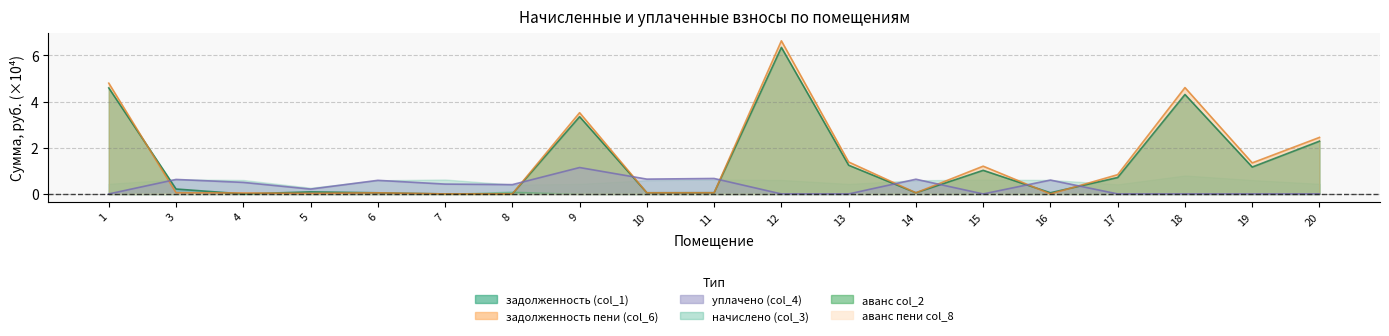

True or false: задолженность (col_1) has a value of 0.7 at 17.

True